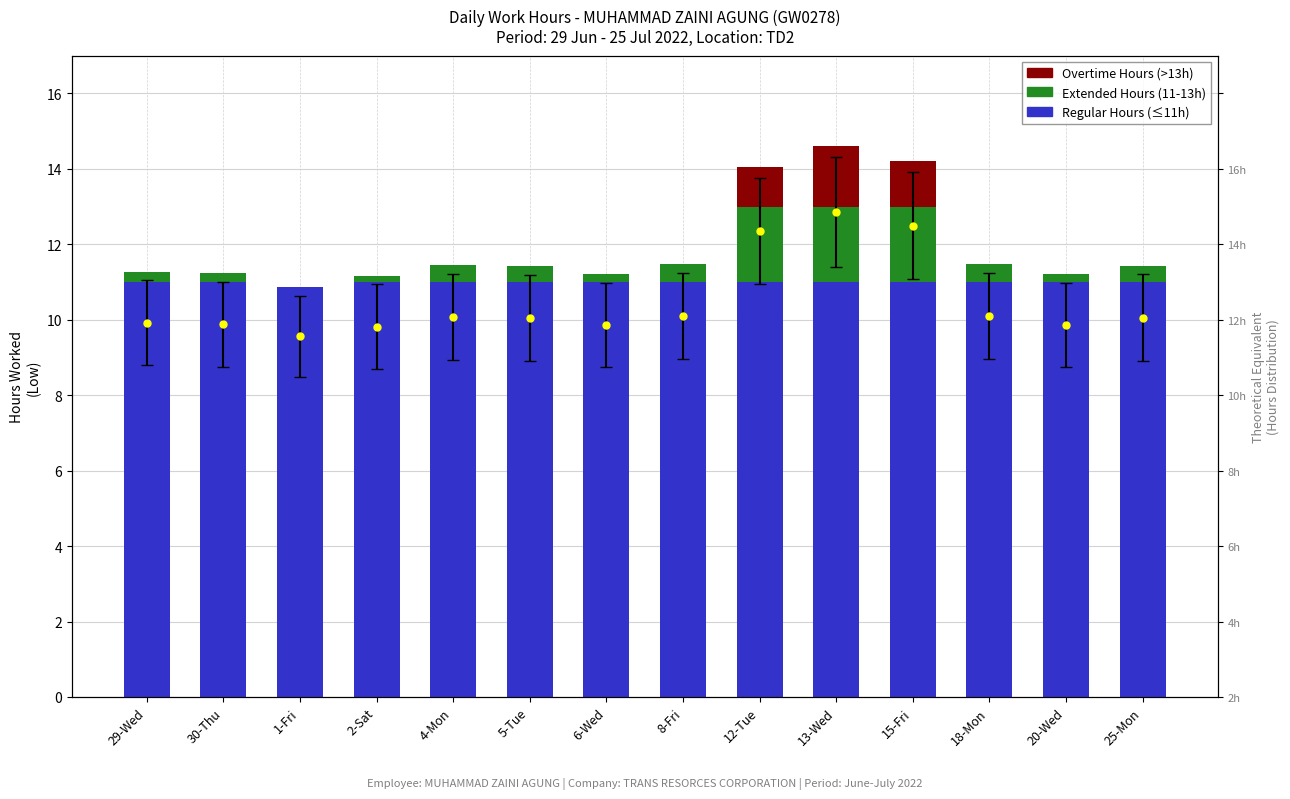

Which series has the largest total across all categories?

Regular Hours (≤11h)